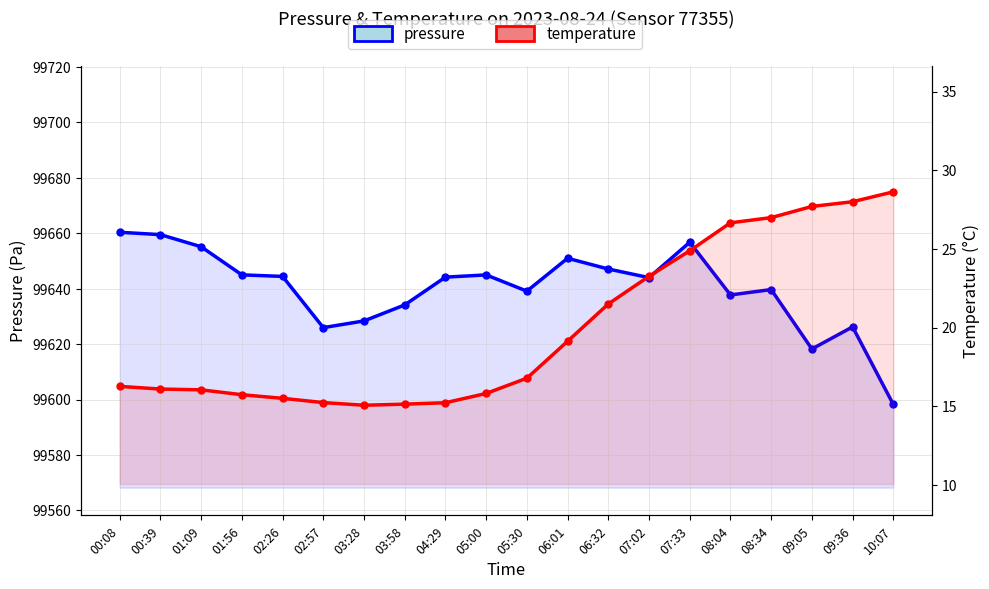

Read the pressure value at 04:29.

99644.2